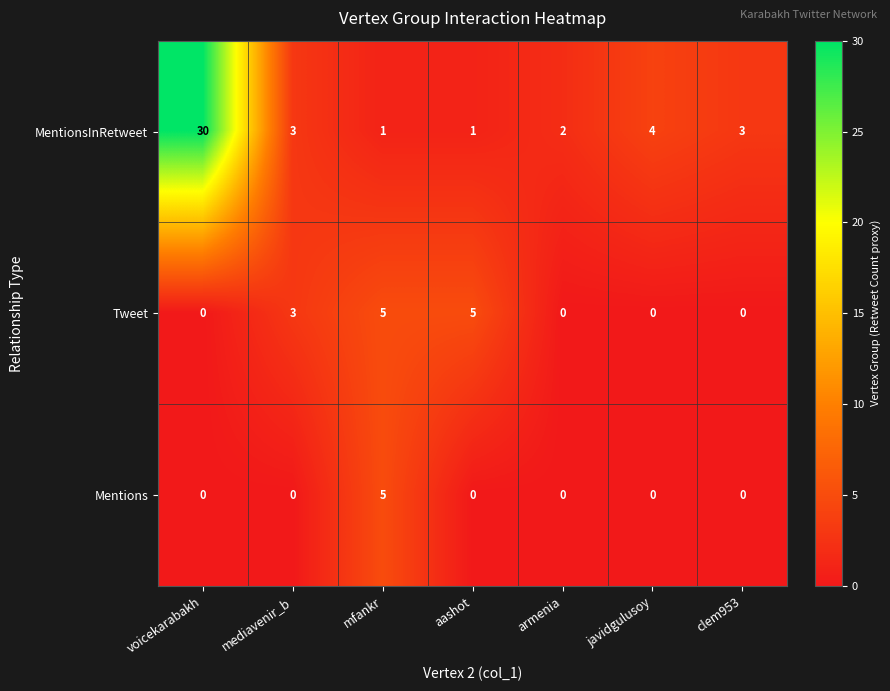

Rank the series by their average value, from lowest to highest.

Mentions, Tweet, MentionsInRetweet